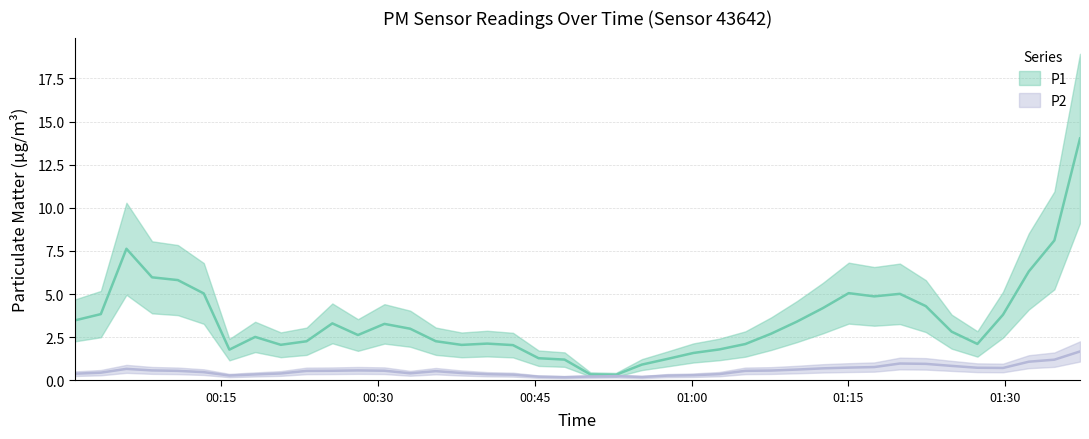

What is the total value across all series at 25?

1.6